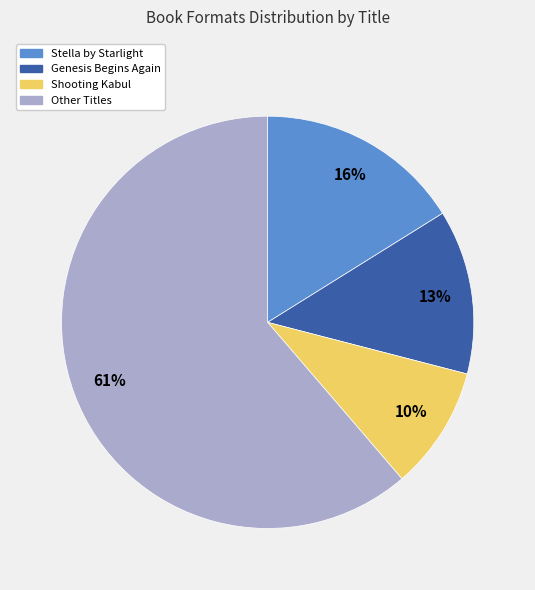

Combined, do Shooting Kabul and Other Titles account for over 50%?

Yes